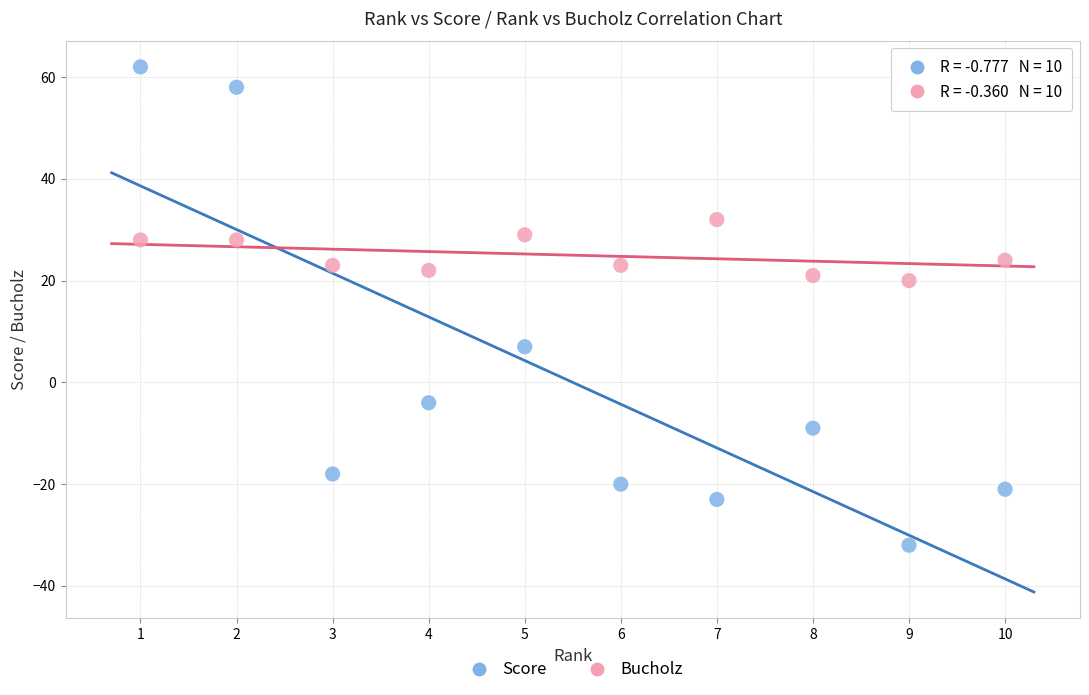

Which series contains the lowest Y value?

Score